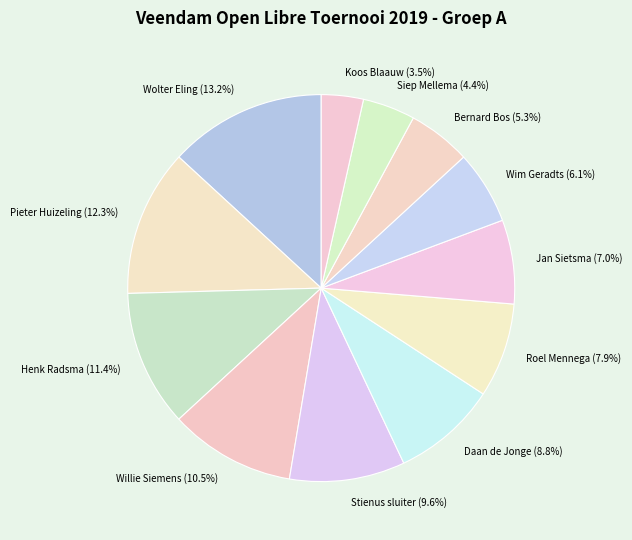

Is there a majority slice in this chart?

No